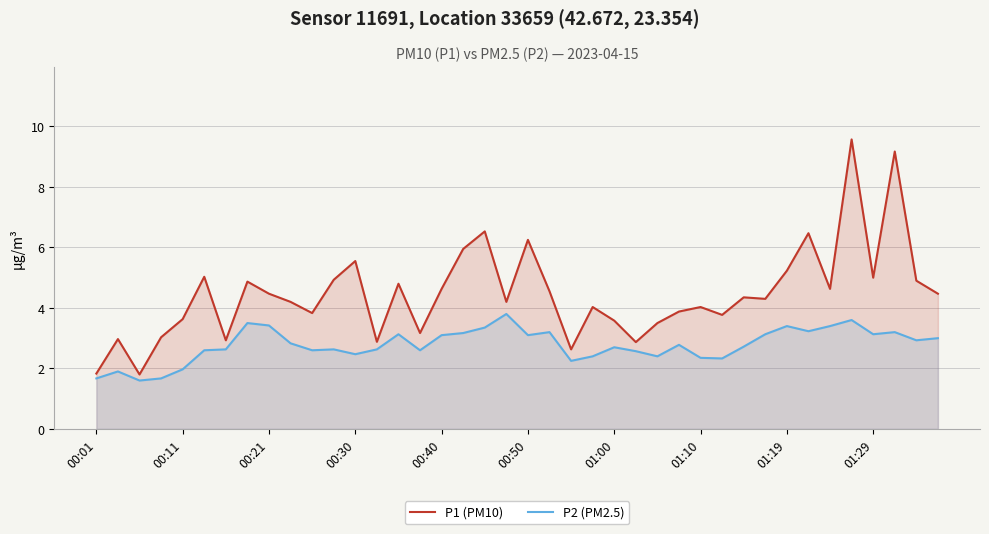

Which series changed the most between 01:00 and 01:29?

P1 (PM10)